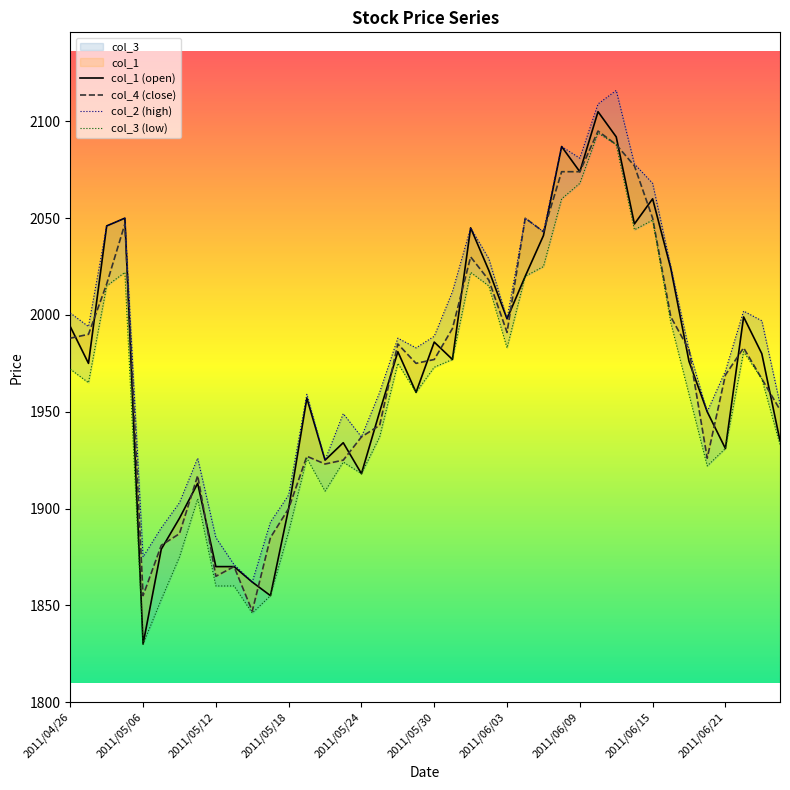

At how many categories does at least one series exceed 2026?

12